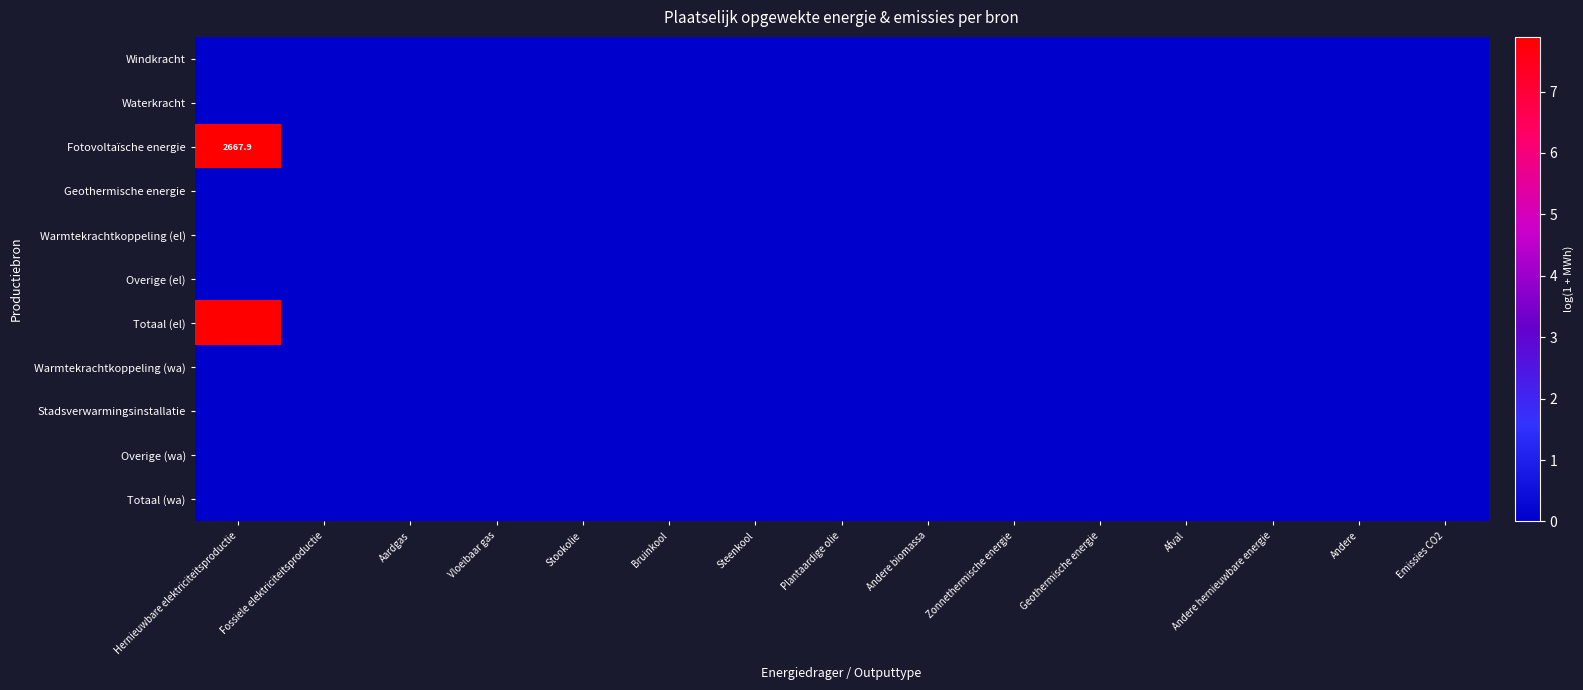

At which label is Overige (wa) closest to 0?

Hernieuwbare elektriciteitsproductie